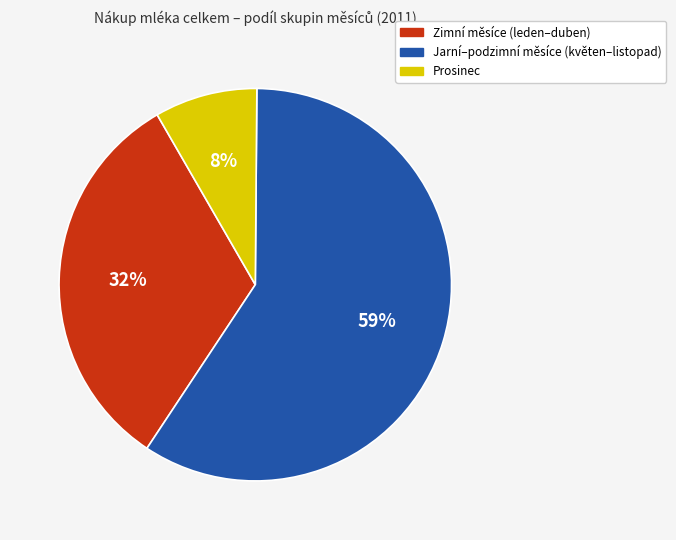

Is there a majority slice in this chart?

Yes